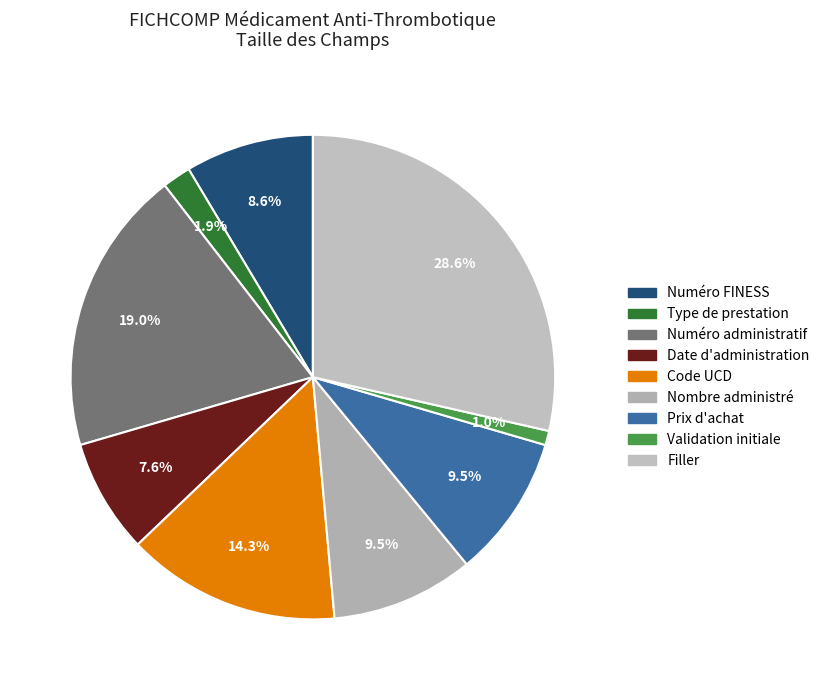

Rank the categories by value from lowest to highest.

Validation initiale, Type de prestation, Date d'administration, Numéro FINESS, Nombre administré, Prix d'achat, Code UCD, Numéro administratif, Filler